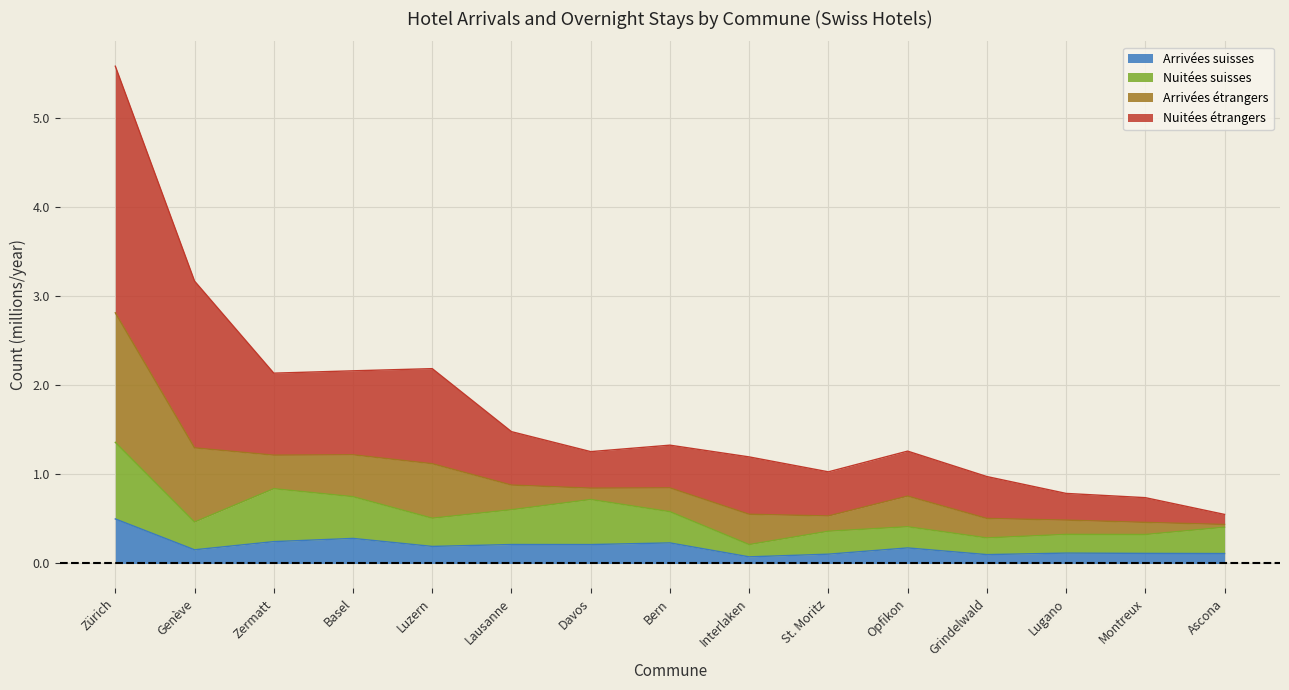

What is the label of the 14th point from the right?

Genève